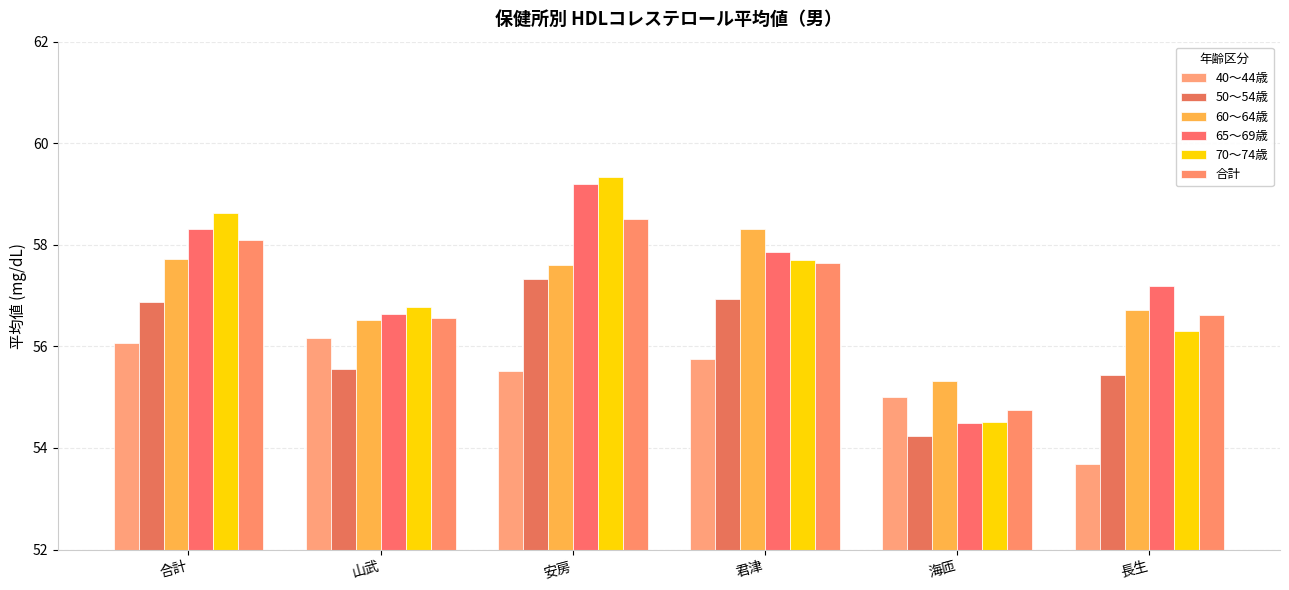

How many data points in 60～64歳 are above 57?

3